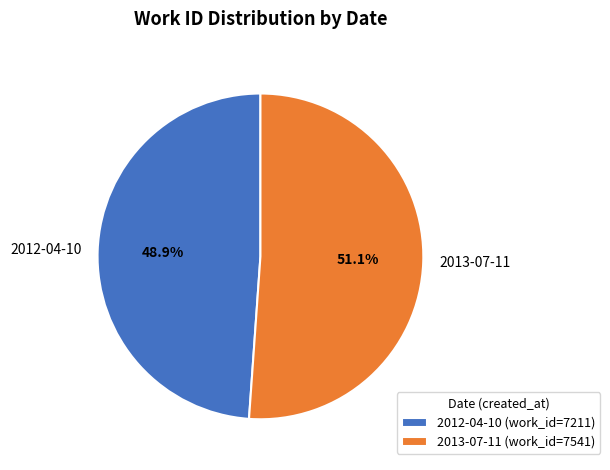

Combined, what portion of the pie is 2013-07-11 and 2012-04-10?

100.0%